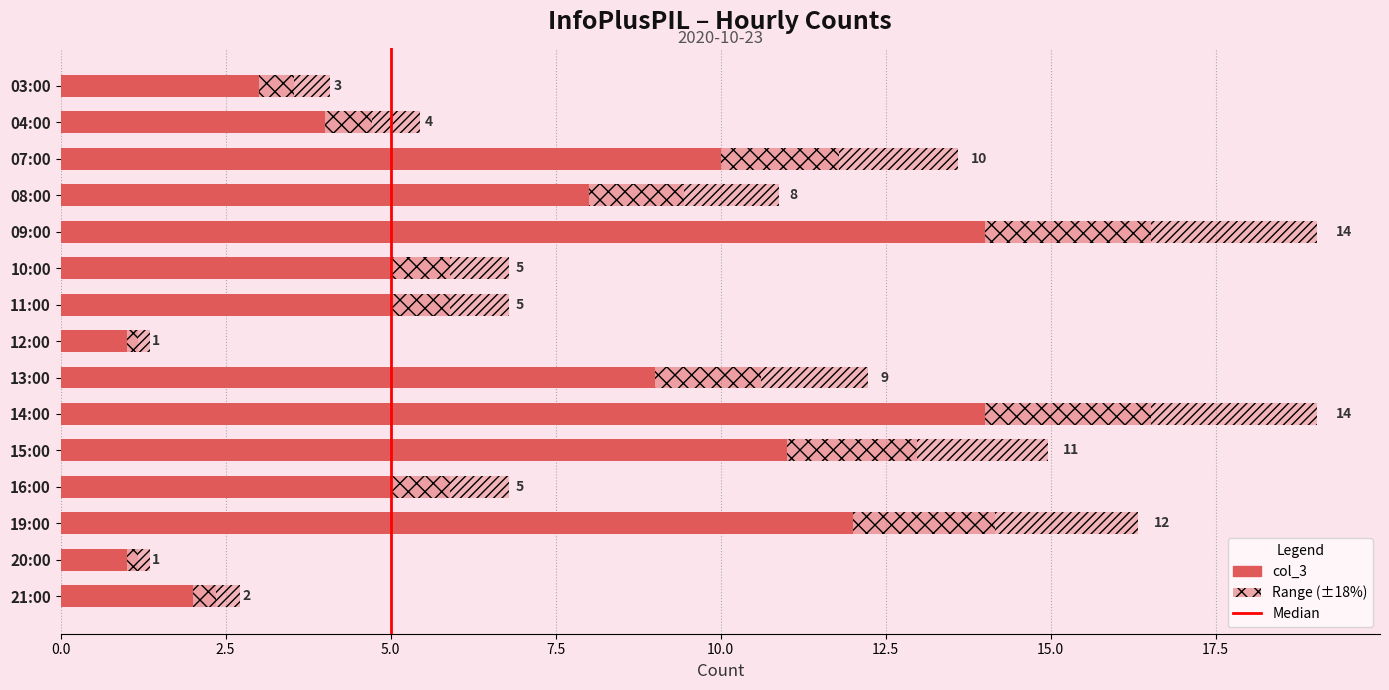

What position from the right is 19:00?

3